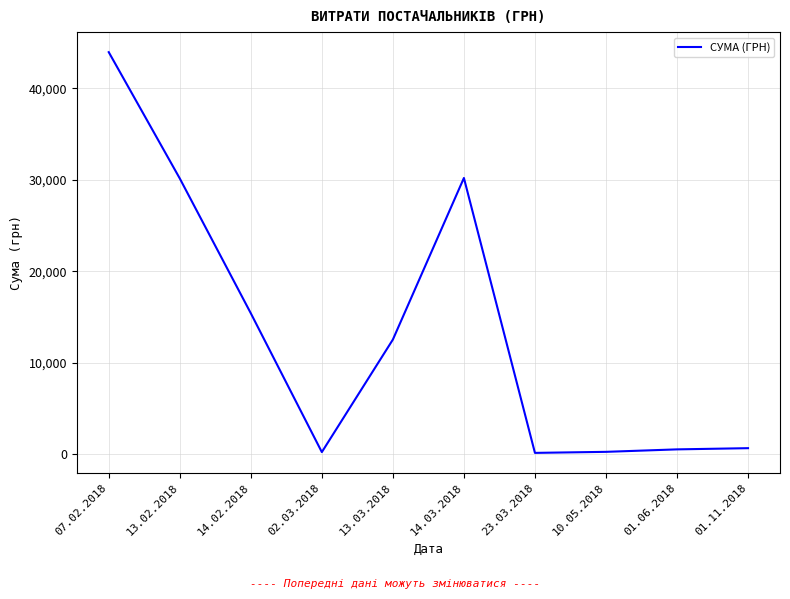

Where is the data nearest to the value 22050?

14.02.2018